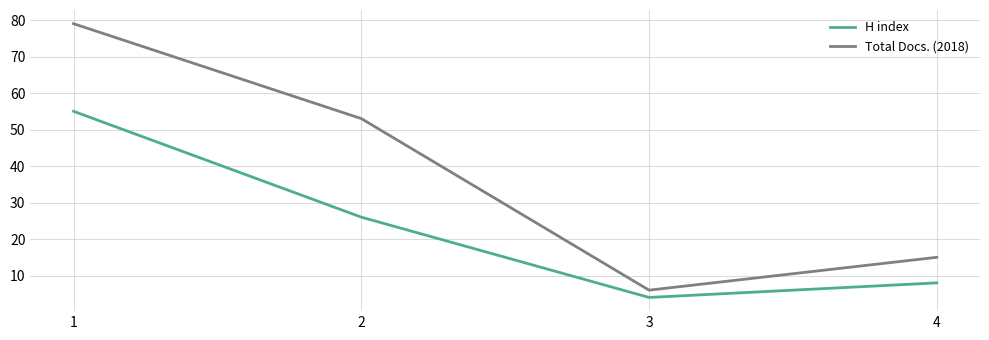

Is it true that Total Docs. (2018) equals 37 at 2?

False